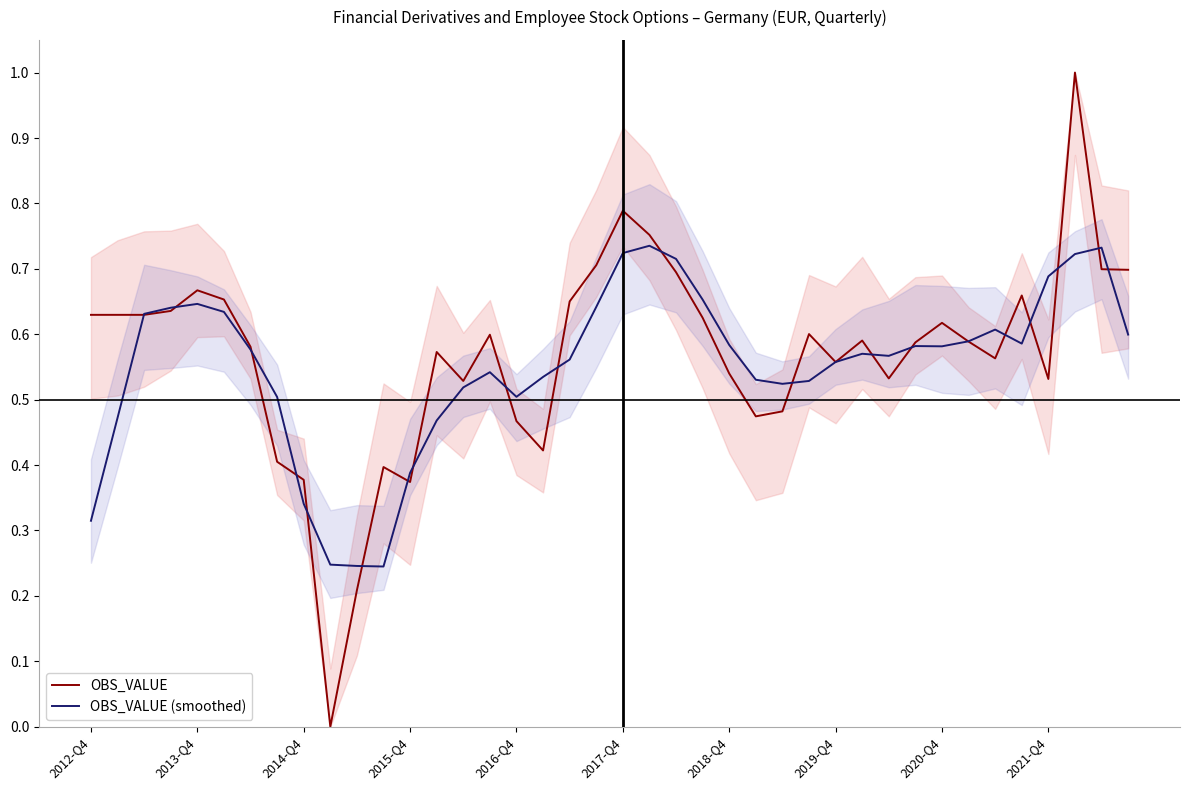

The value of OBS_VALUE (smoothed) at 25 is 0.5. True or false?

True